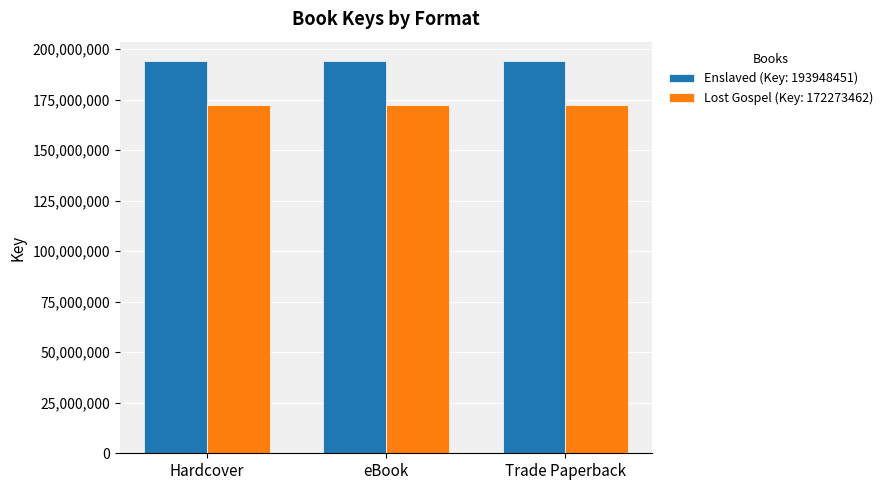

At how many categories does at least one series exceed 176440221?

3